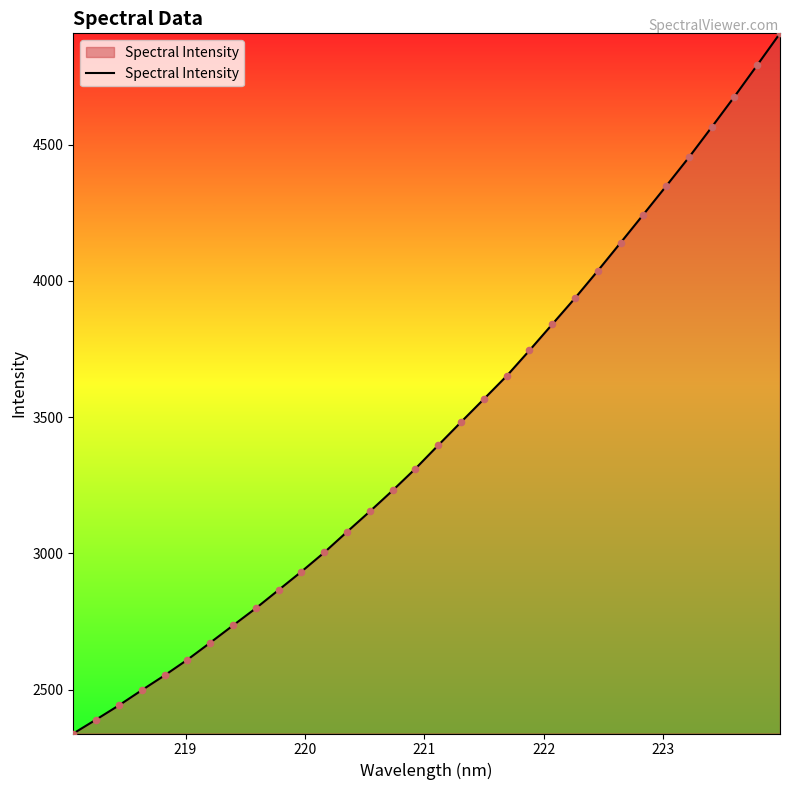

What is the maximum value shown in the chart?

4908.0